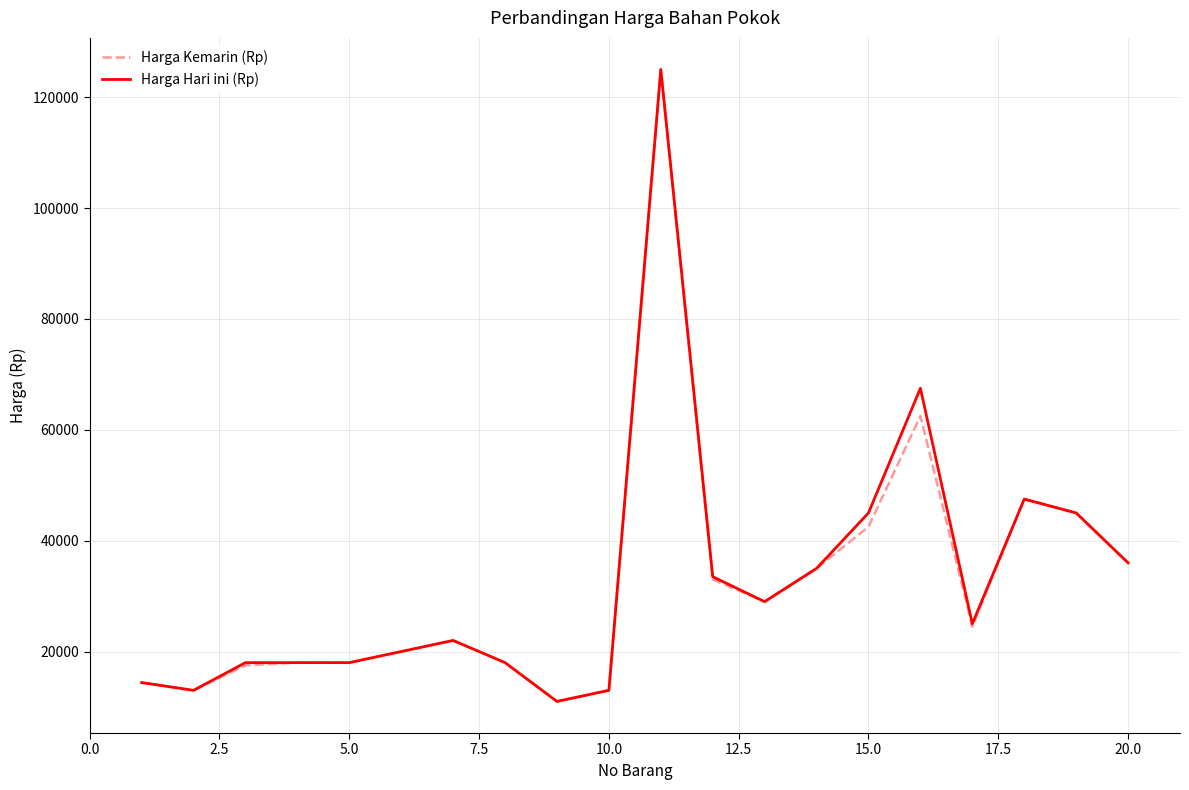

What is the lowest value of the Harga Kemarin (Rp) series?

11000